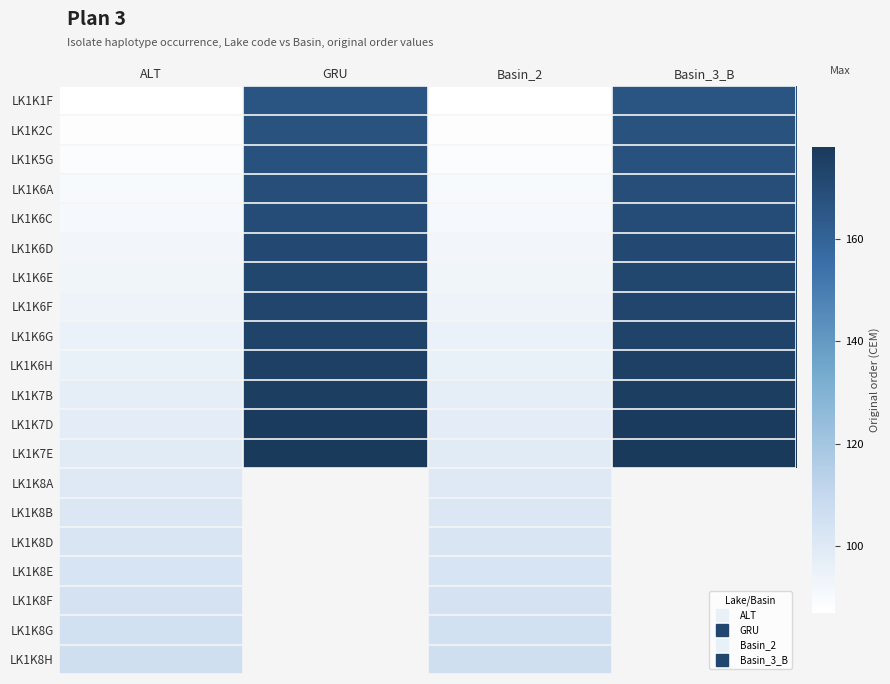

What is the average value of the LK1K2C series?

127.5